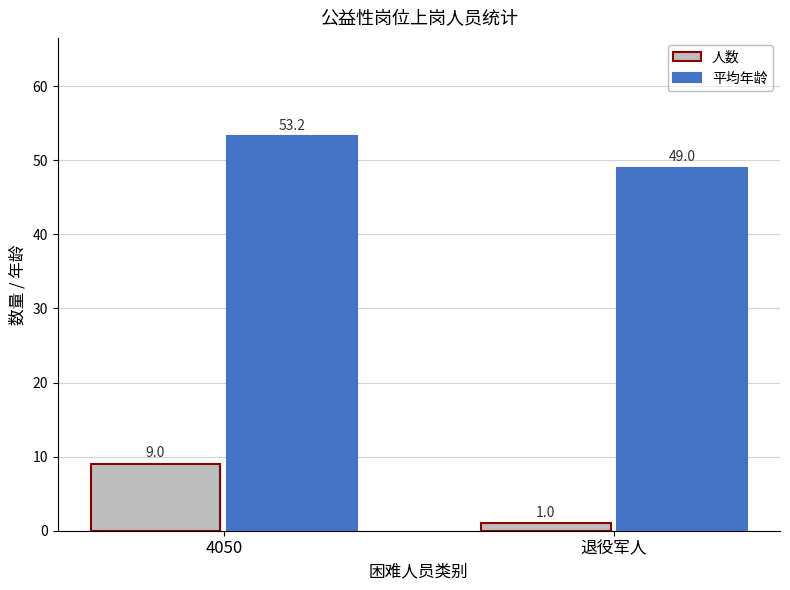

Reading left to right, transcribe all the data shown in this chart.

人数: 9.0	1.0
平均年龄: 53.2	49.0